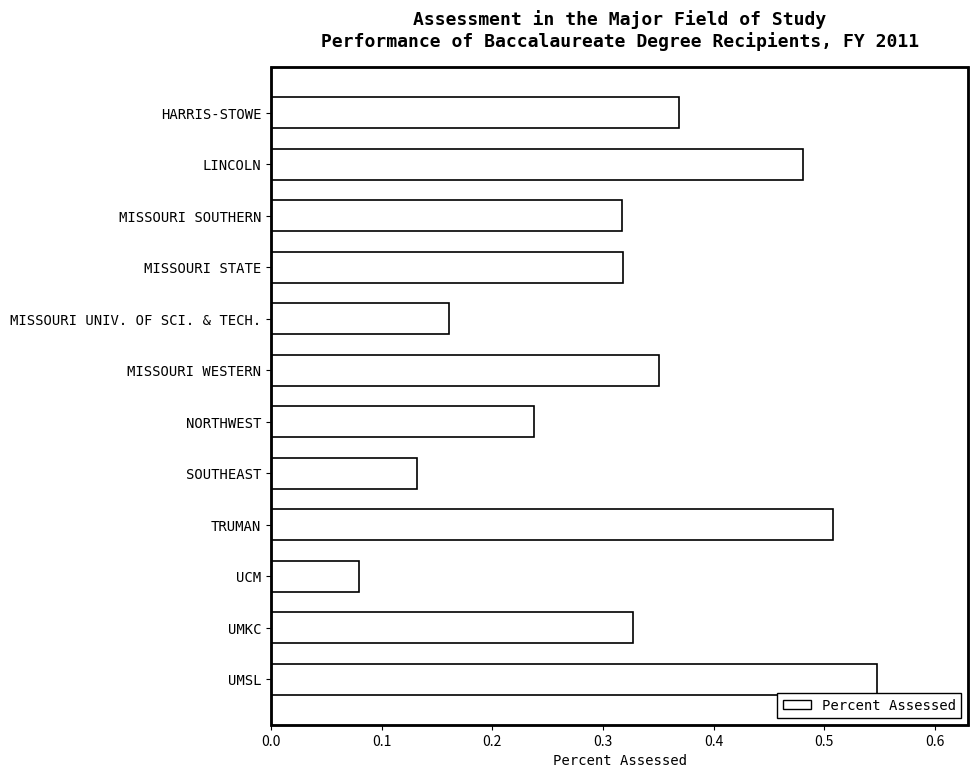

Which label corresponds to the largest value in the chart?

UMSL